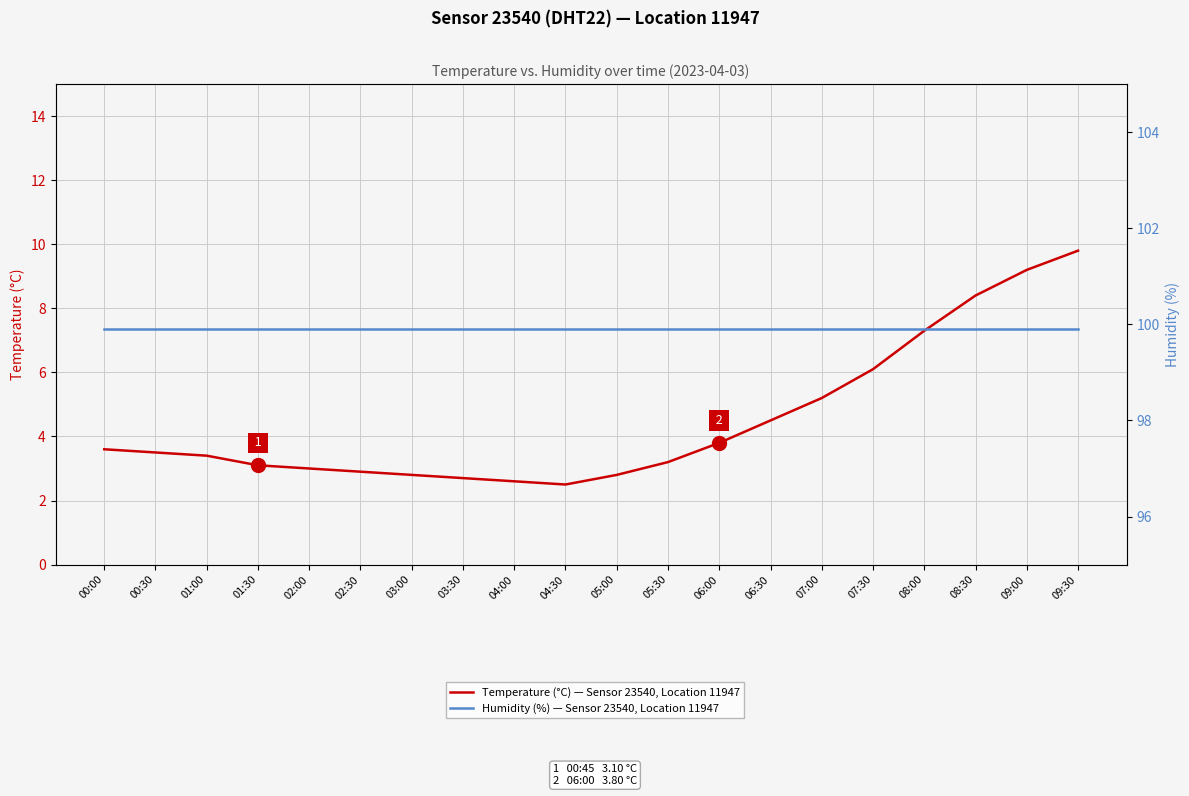

Which category has the highest value across all series?

00:00